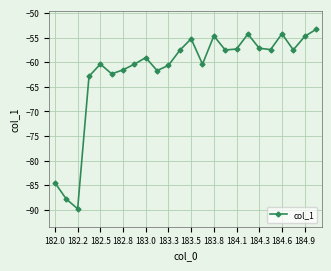

What is the minimum value shown in the chart?

-89.7